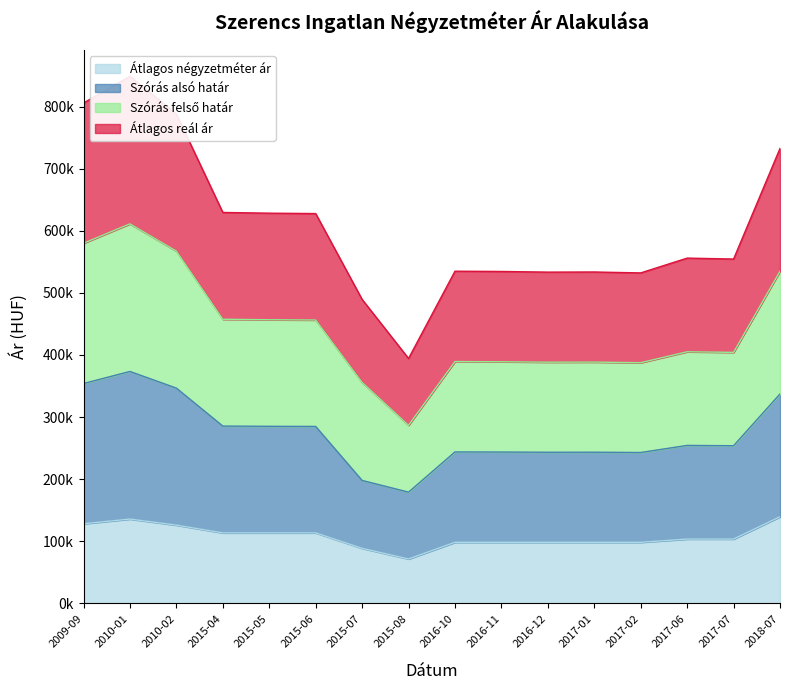

At which category does Átlagos négyzetméter ár reach its first local valley?

2015-08